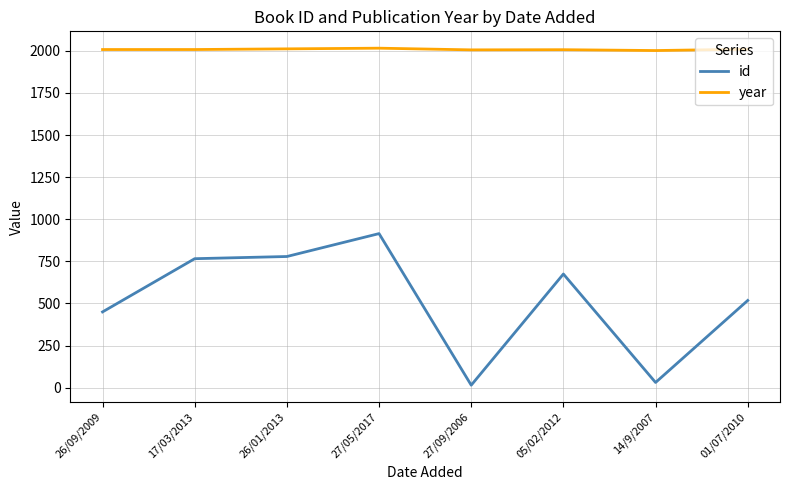

True or false: year and id intersect in this chart.

False